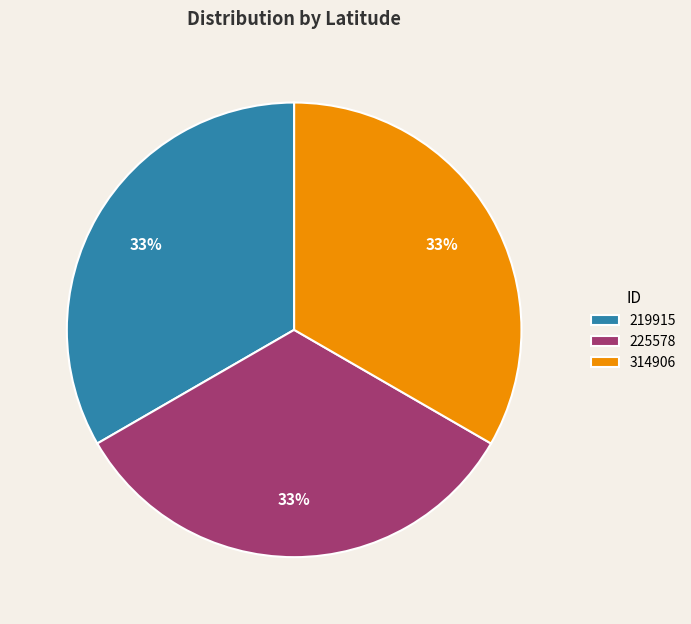

Is there a majority slice in this chart?

No